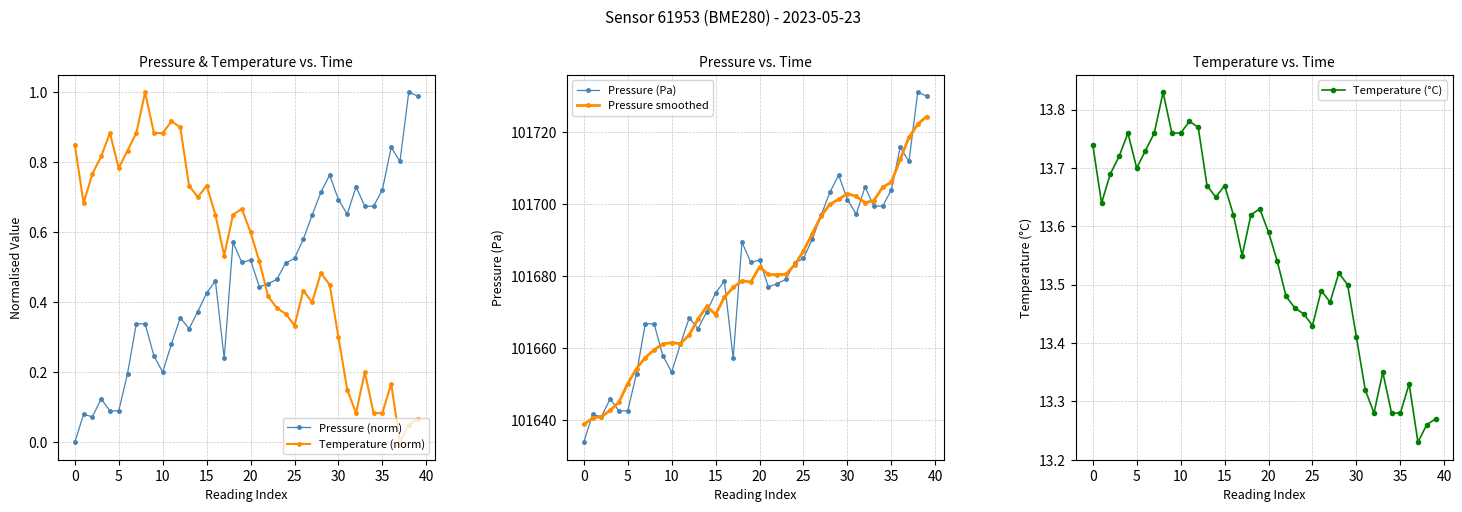

List the series in order of their peak value, highest first.

Pressure (Pa), Pressure smoothed, Temperature (°C), Pressure (norm), Temperature (norm)